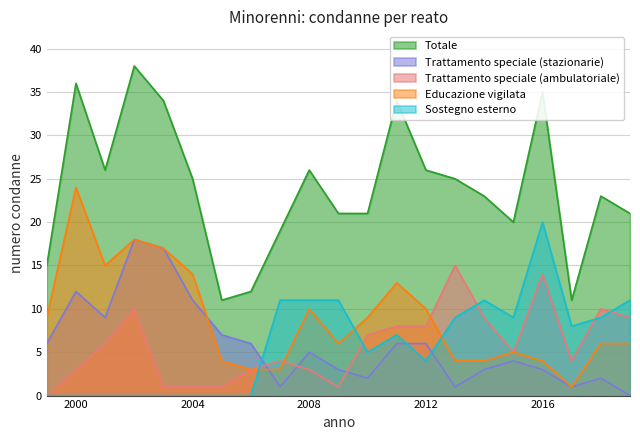

Which series has the largest total across all categories?

Totale